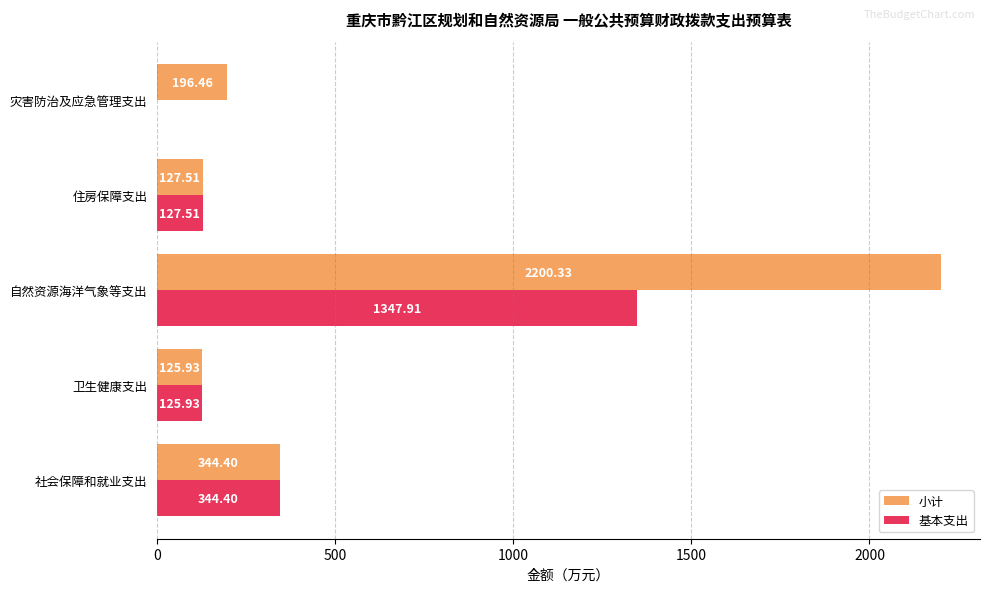

What is the sum of all 小计 values?

2994.6